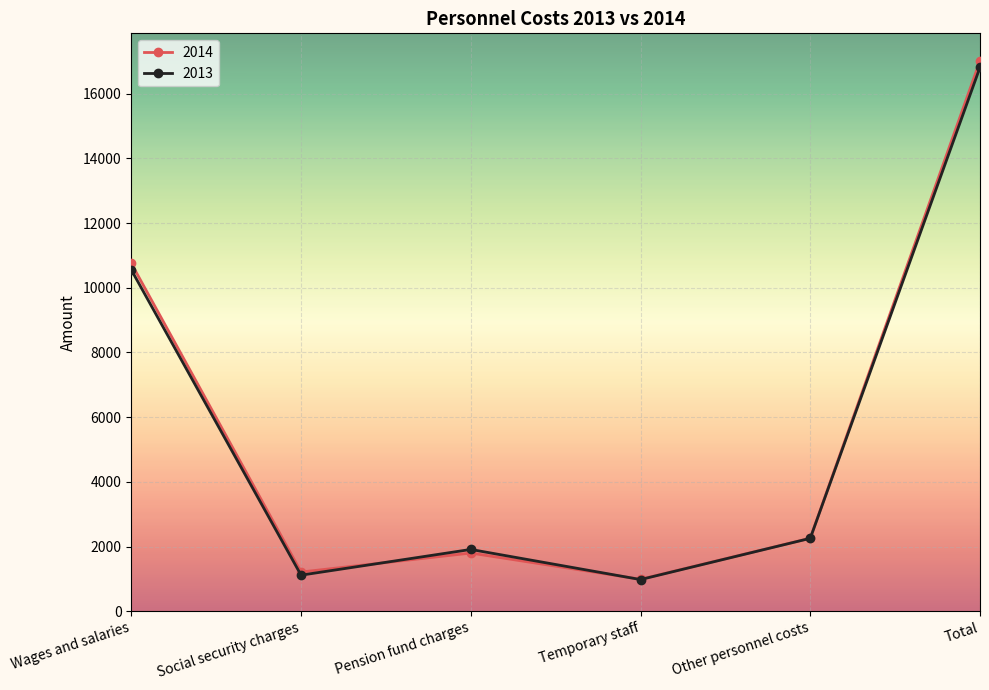

What is the label of the 1st point from the right?

Total